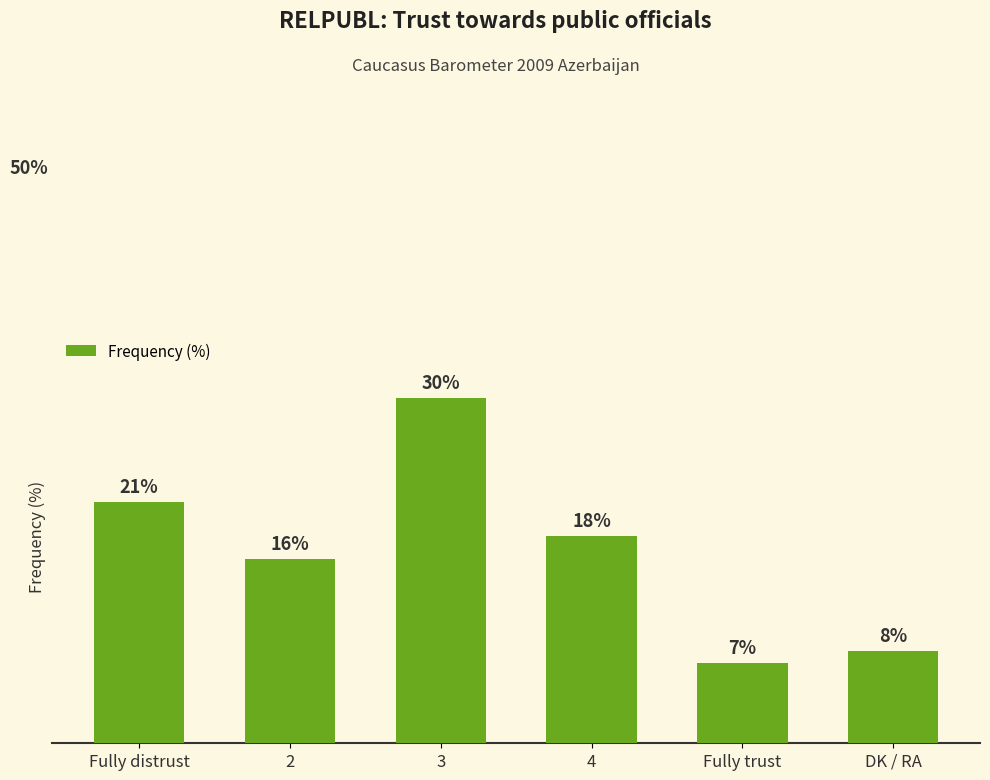

Which has a higher value, 4 or Fully distrust?

Fully distrust